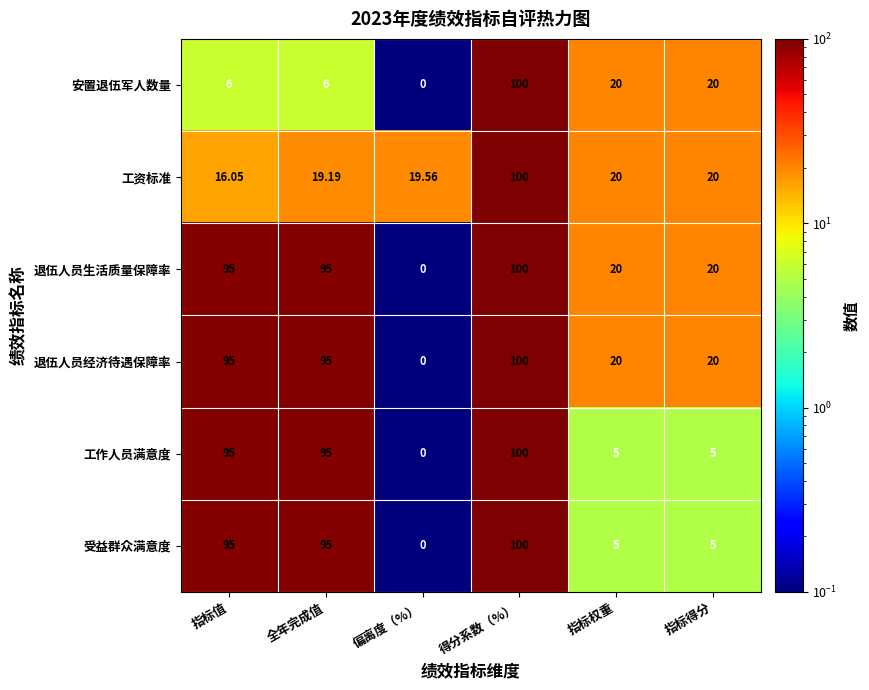

Which label corresponds to the largest value in the chart?

得分系数（%）